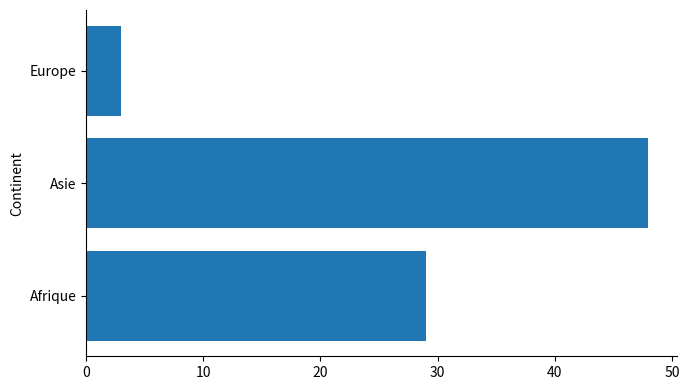

What is the sum of all values?

80